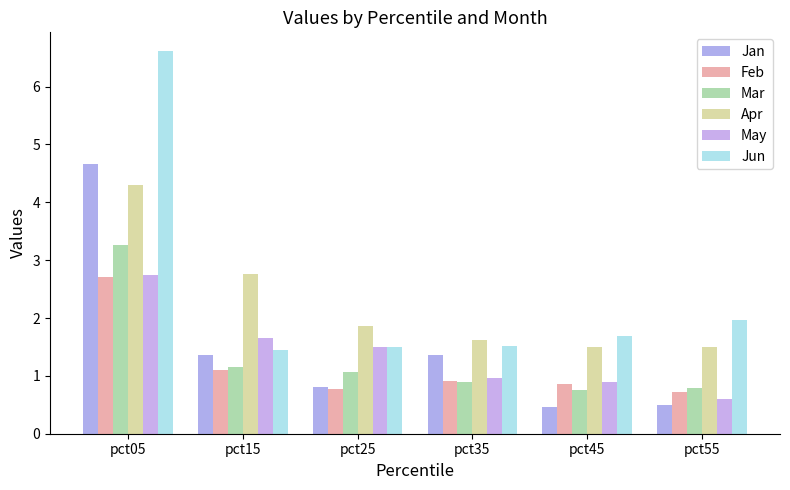

List the series in order of their peak value, lowest first.

Feb, May, Mar, Apr, Jan, Jun